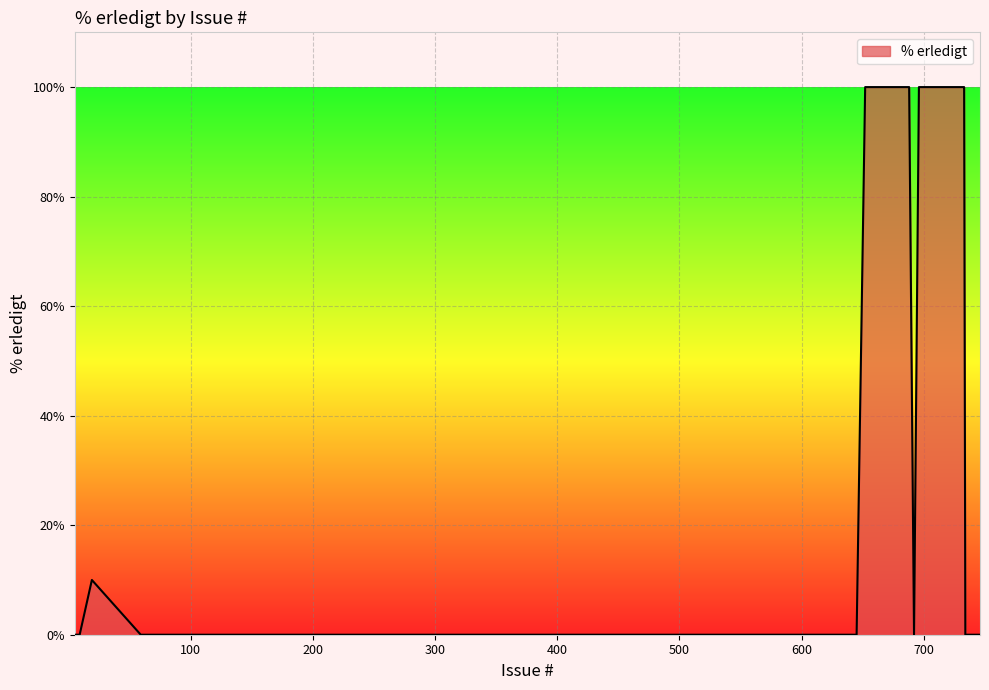

What is the greatest value displayed?

100